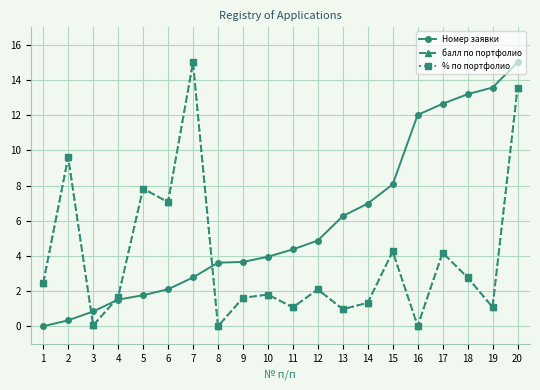

At how many categories does at least one series exceed 13?

4